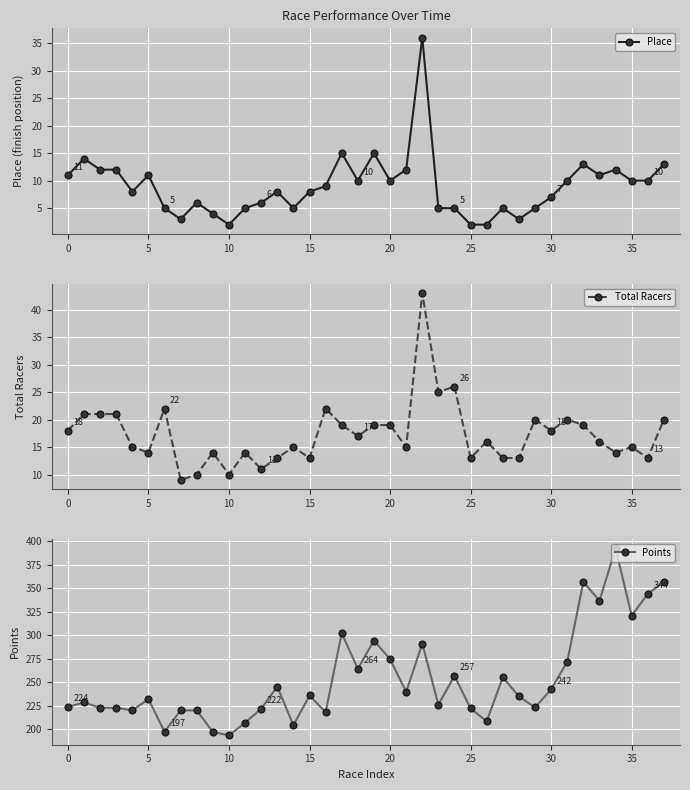

What are all the series names shown in the legend?

Place, Total Racers, Points